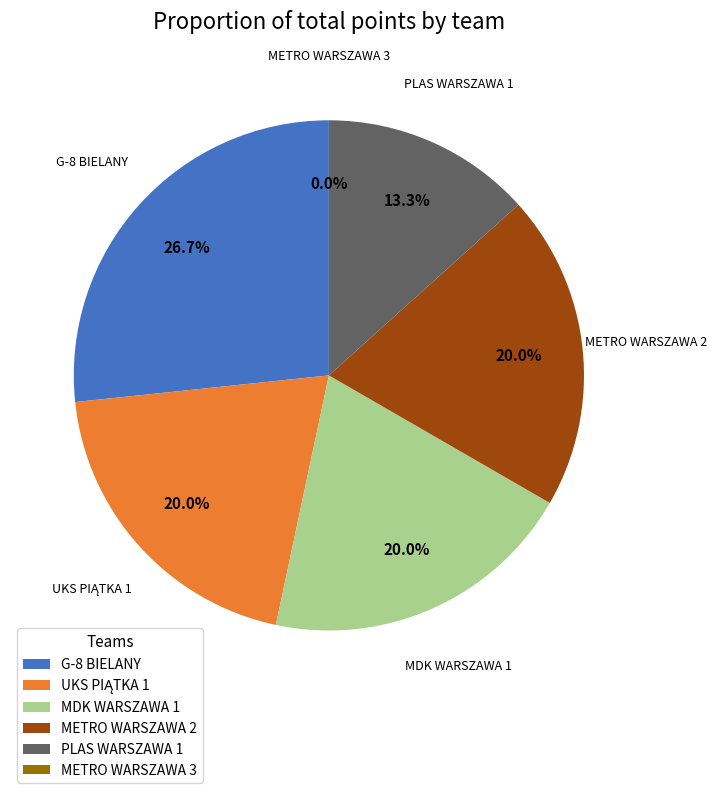

To the nearest percent, what is the difference between the largest and smallest slice percentages?

27%